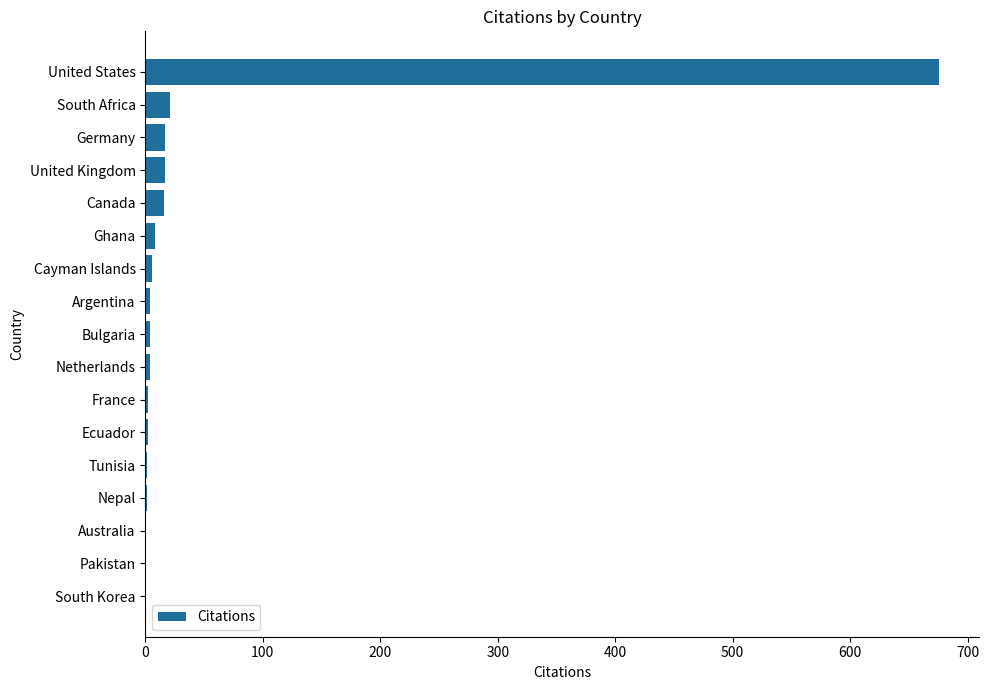

What is the greatest value displayed?

676